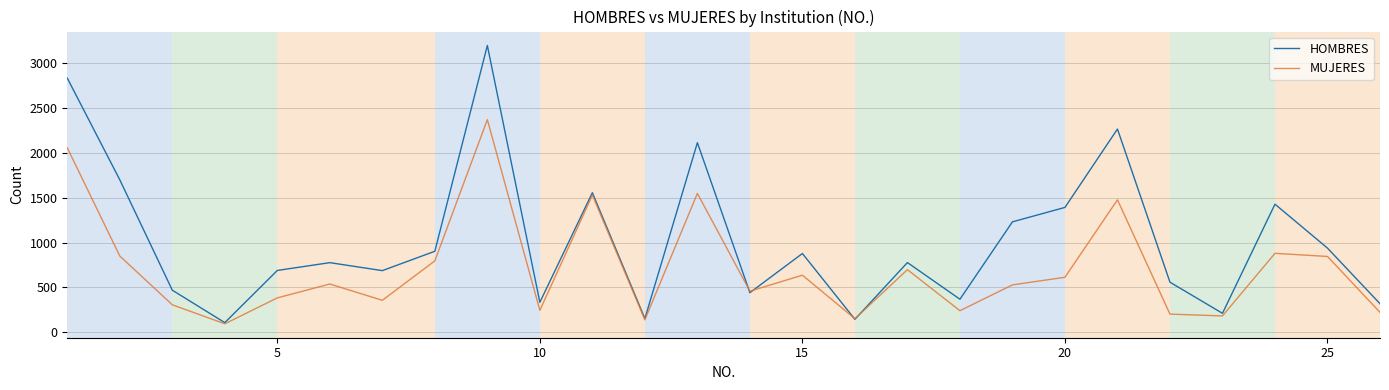

Rank the series by their maximum value, from lowest to highest.

MUJERES, HOMBRES